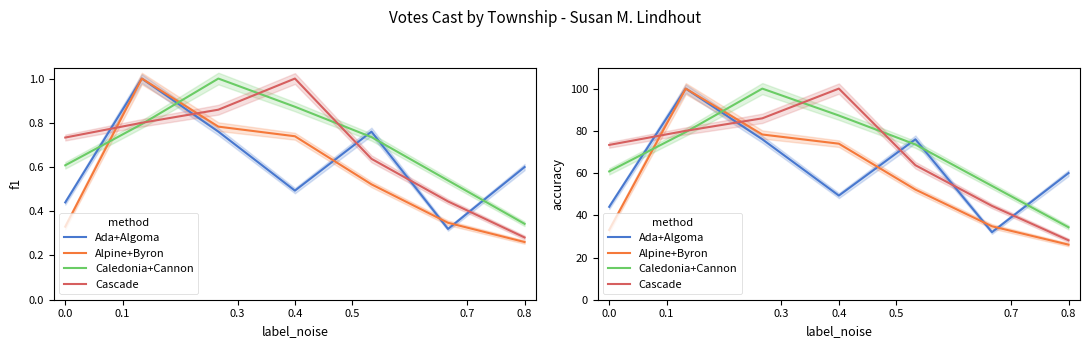

The Cascade series shows 67.8 at 0.7. True or false?

False